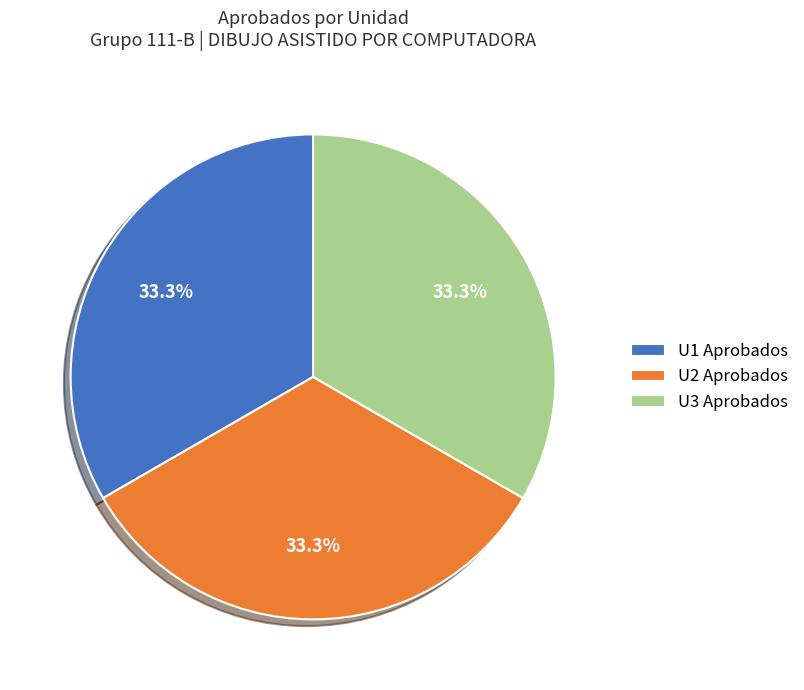

Is the sum of U2 Aprobados and U1 Aprobados greater than half?

Yes